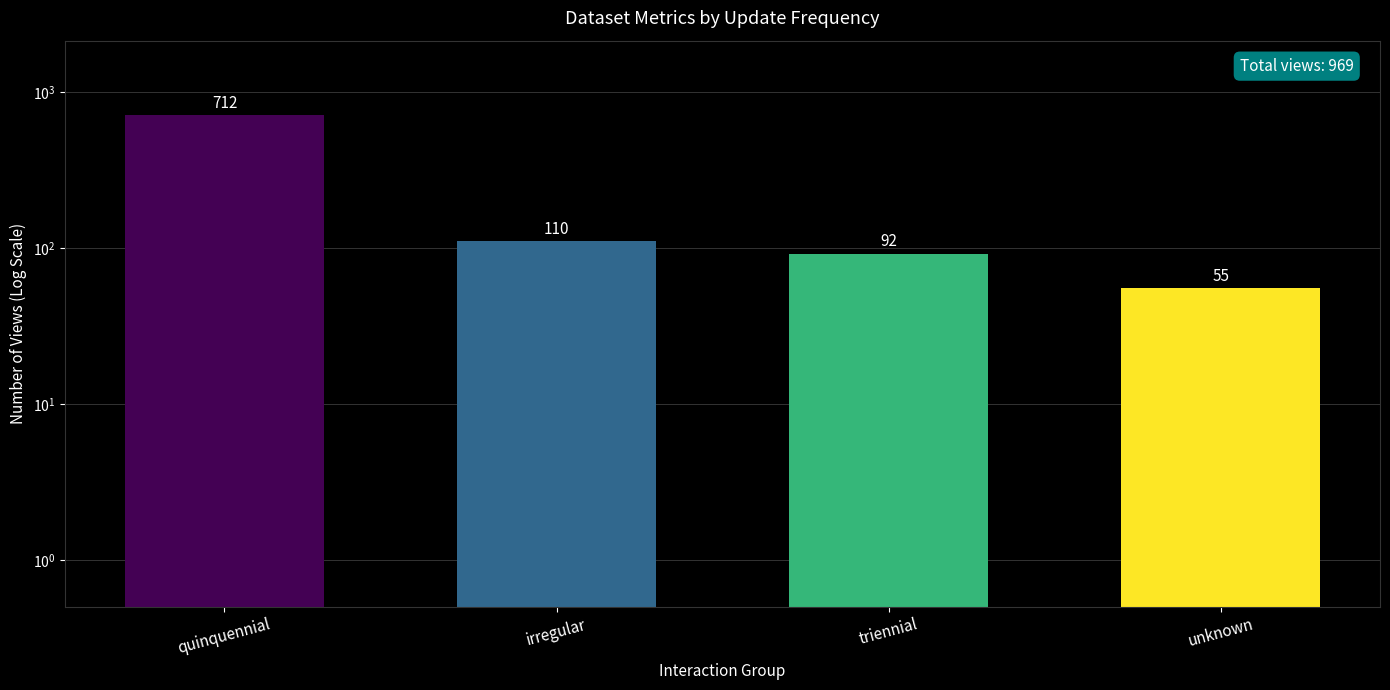

Count the number of values greater than 110.

1